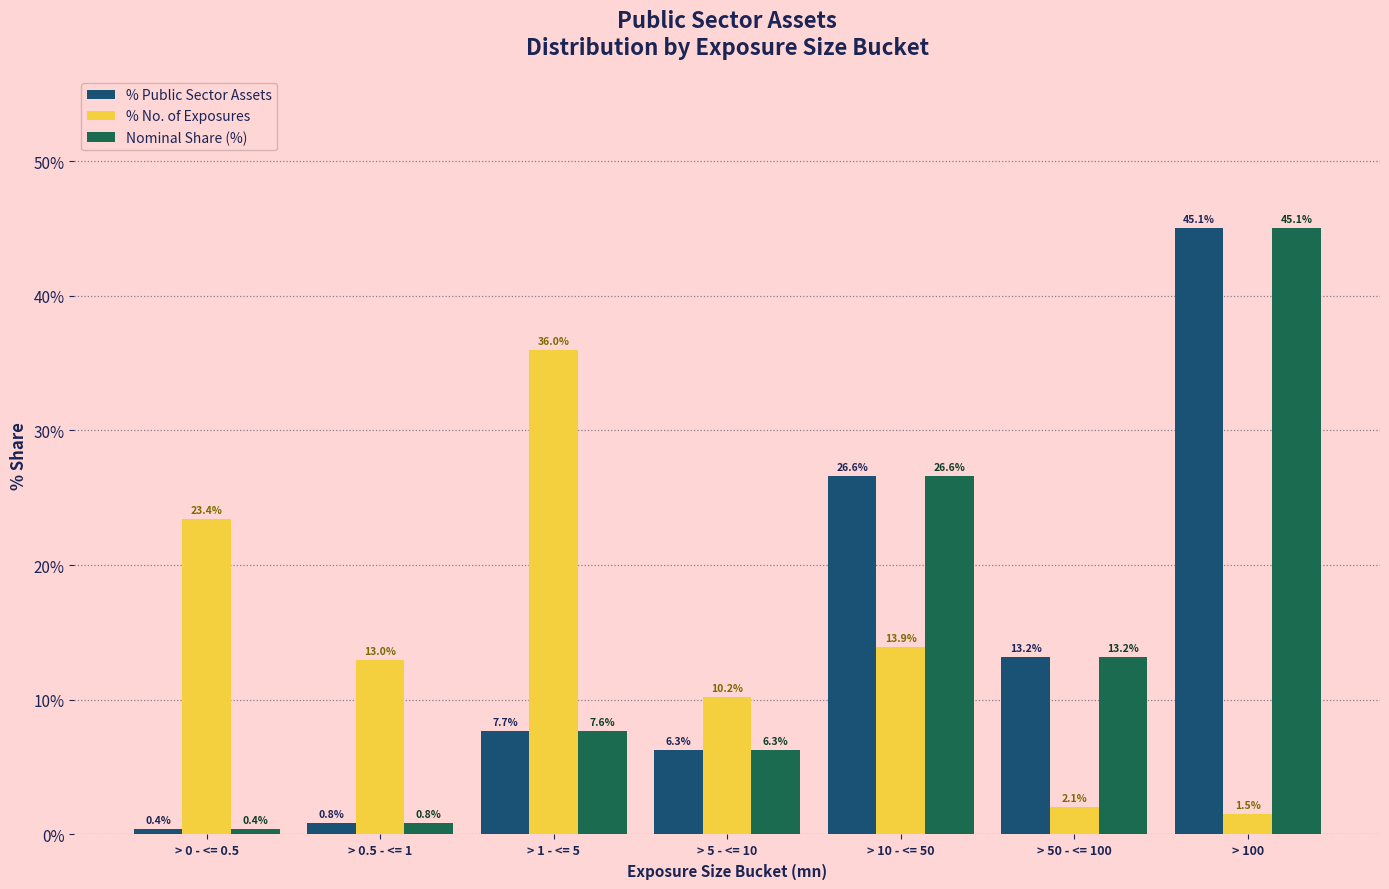

Reading right to left, extract all data points from this chart.

% Public Sector Assets: > 100=45.1	> 50 - <= 100=13.2	> 10 - <= 50=26.6	> 5 - <= 10=6.3	> 1 - <= 5=7.7	> 0.5 - <= 1=0.8	> 0 - <= 0.5=0.4
% No. of Exposures: > 100=1.5	> 50 - <= 100=2.1	> 10 - <= 50=13.9	> 5 - <= 10=10.2	> 1 - <= 5=36.0	> 0.5 - <= 1=13.0	> 0 - <= 0.5=23.4
Nominal Share (%): > 100=45.1	> 50 - <= 100=13.2	> 10 - <= 50=26.6	> 5 - <= 10=6.3	> 1 - <= 5=7.6	> 0.5 - <= 1=0.8	> 0 - <= 0.5=0.4